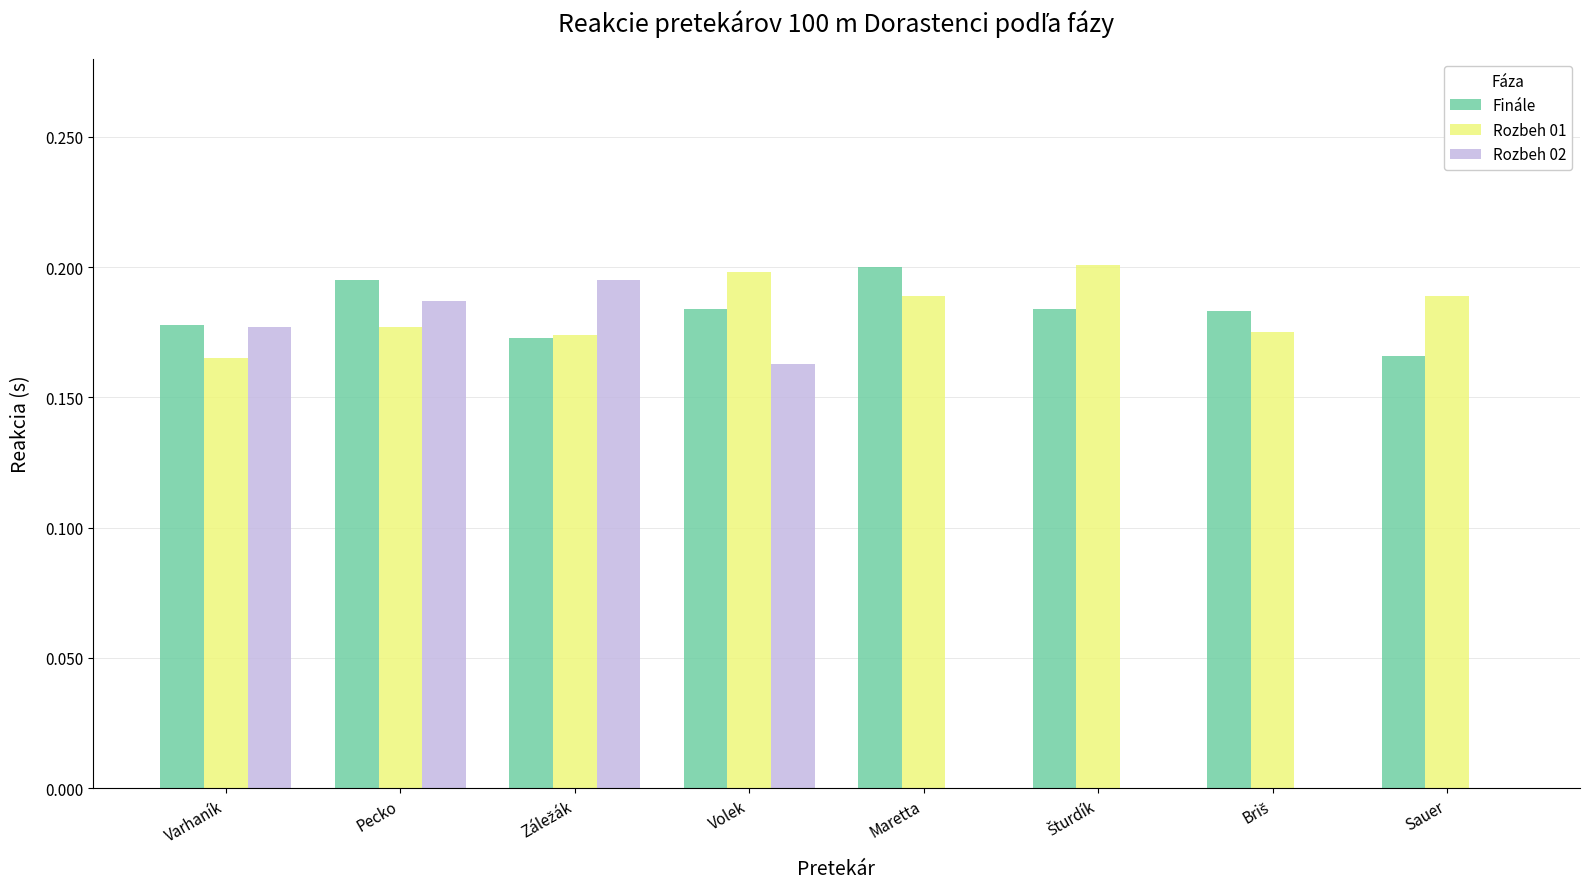

Count the number of data series in this chart.

3